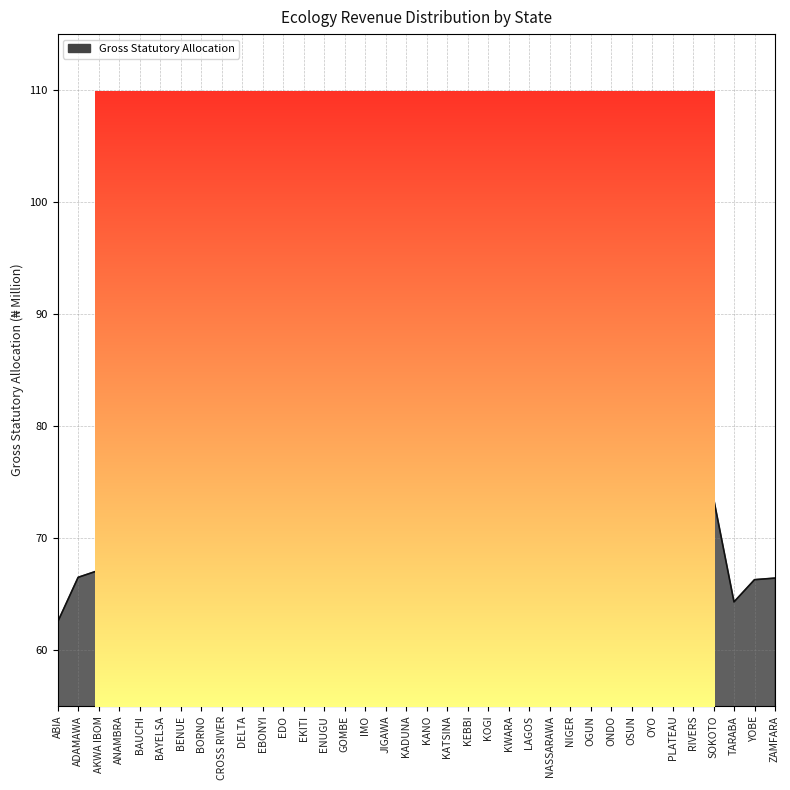

What is the minimum value shown in the chart?

59.1